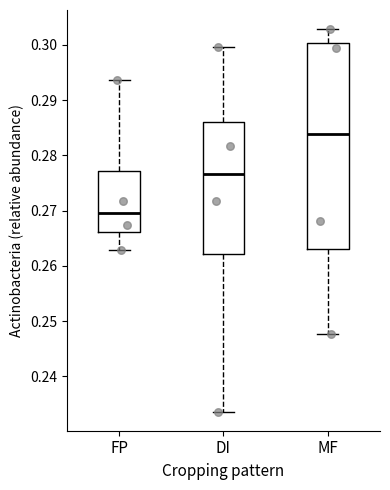

Which box has the lowest median line?

FP